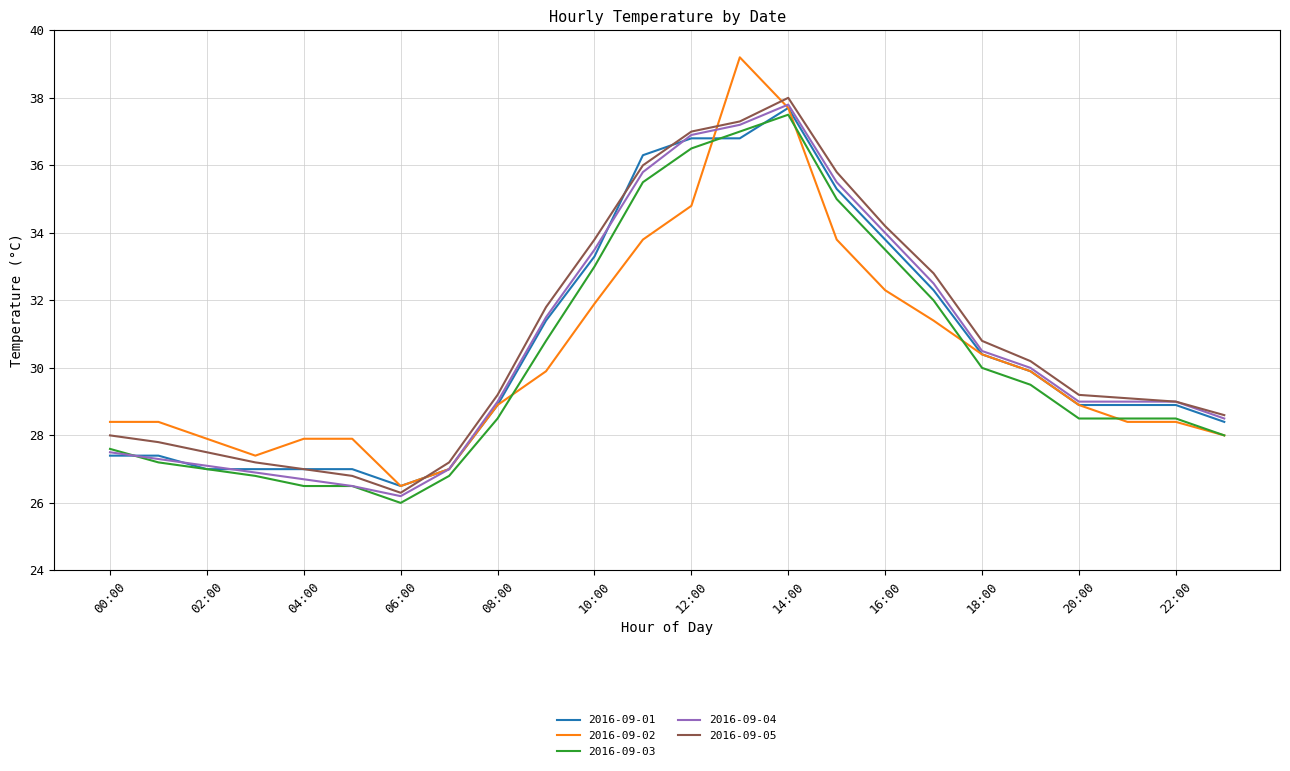

Which series has the largest range (max minus min)?

2016-09-02